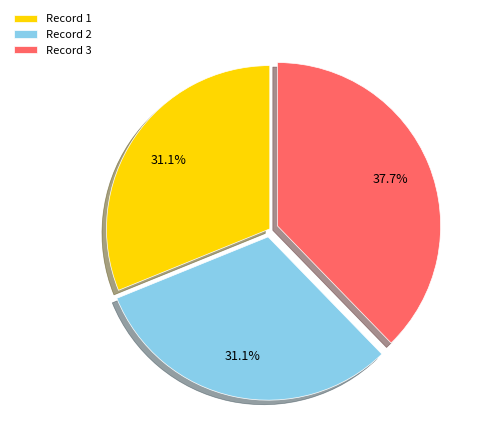

Count the number of slices in the pie.

3